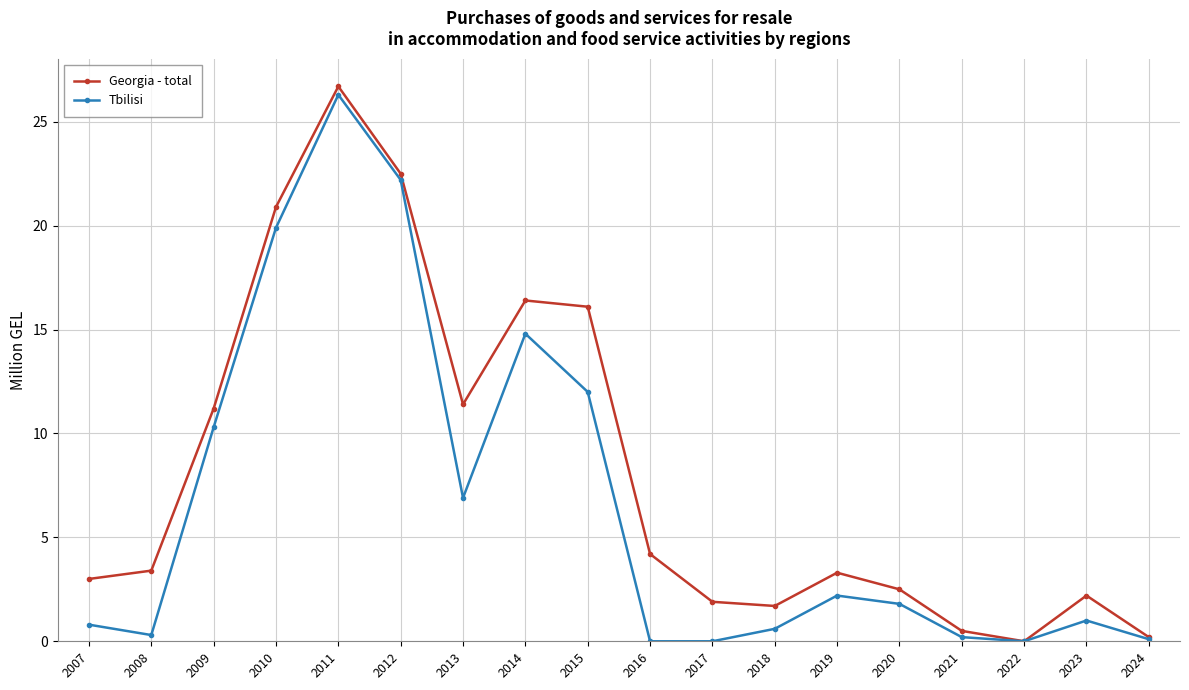

Rank the series by their average value, from highest to lowest.

Georgia - total, Tbilisi